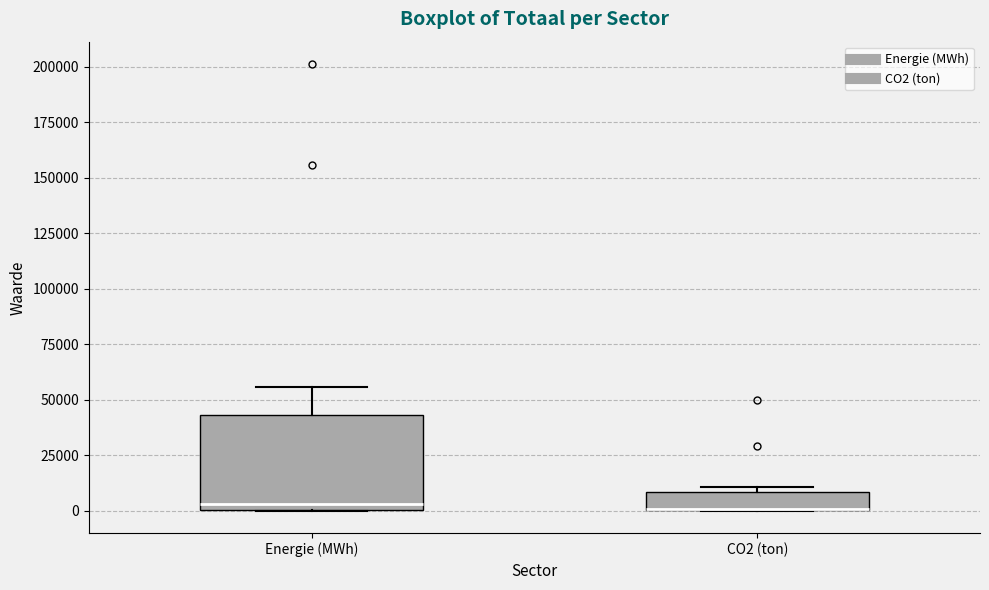

Reading left to right, transcribe this box plot: for each box, give where its median line is, the range the box spans, and where its two whiskers end, as read against the y-axis. The values are not printed on the chart, so give them approximately, as read against the axis.

Energie (MWh): median 5000, box 0 to 45000, whiskers 0 to 55000
CO2 (ton): median 0 (drawn on the box's lower edge), box 0 to 10000, whiskers 0 to 10000 (just above the box's upper edge)